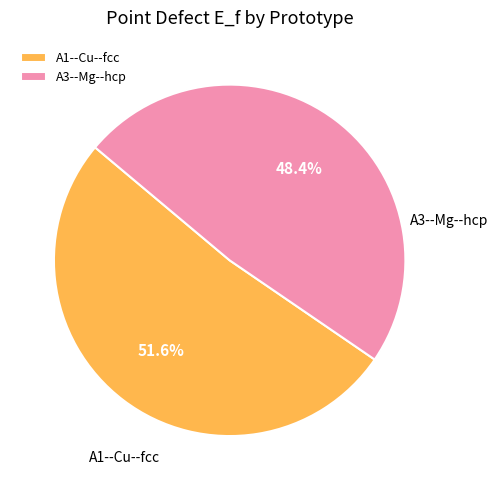

Between A1--Cu--fcc and A3--Mg--hcp, which is larger?

A1--Cu--fcc